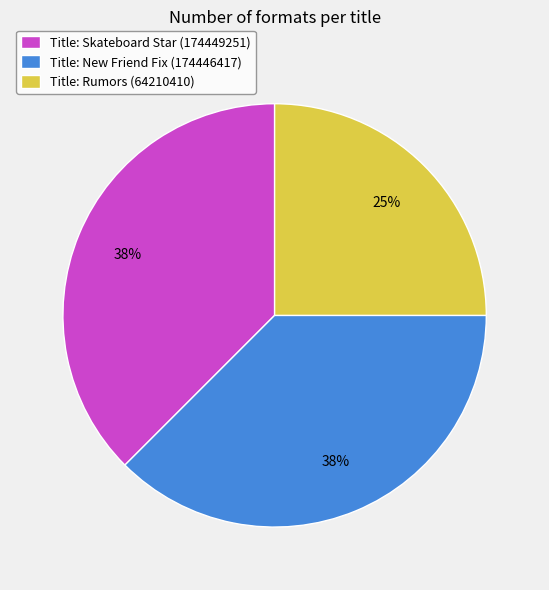

Approximately how many times larger is the value at Title: New Friend Fix (174446417) compared to Title: Rumors (64210410)?

1.5